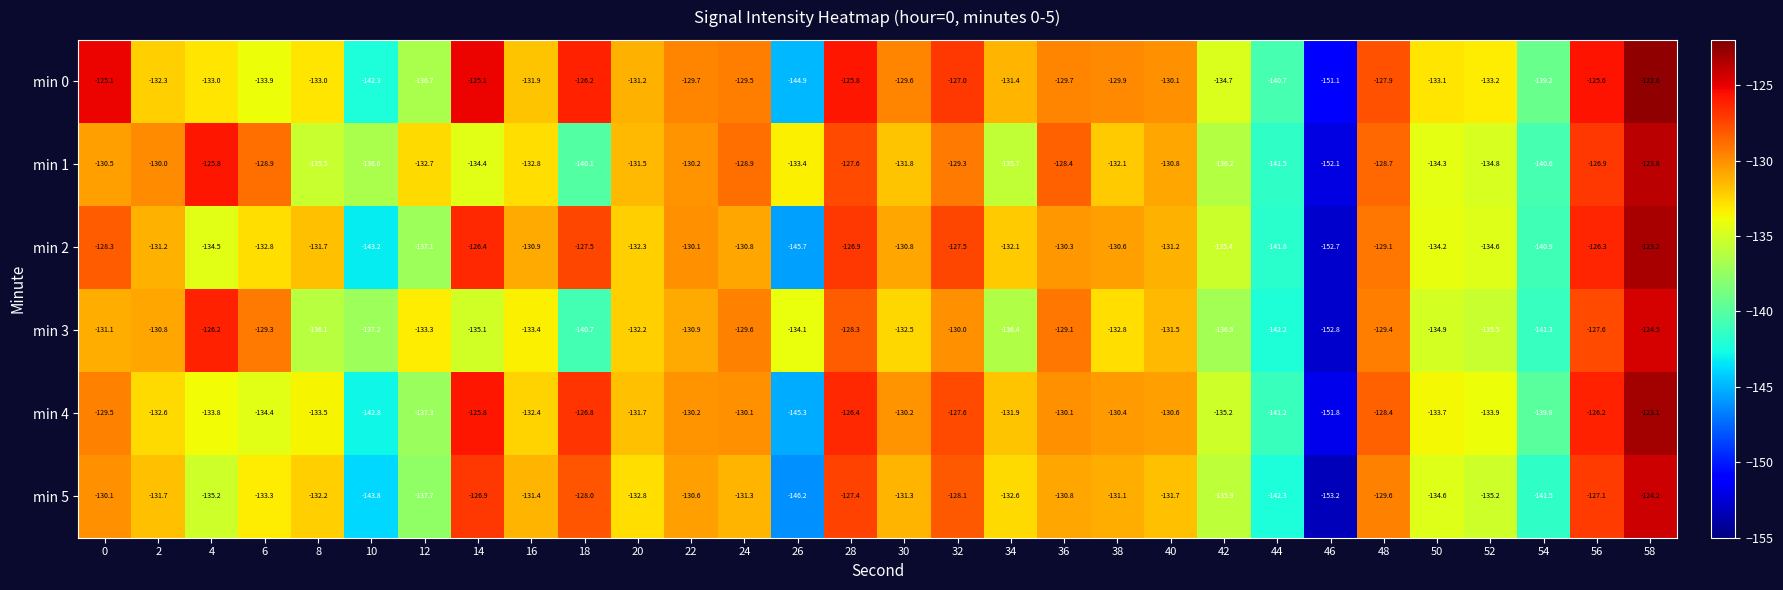

What is the difference between the highest and lowest values at 40?

1.6